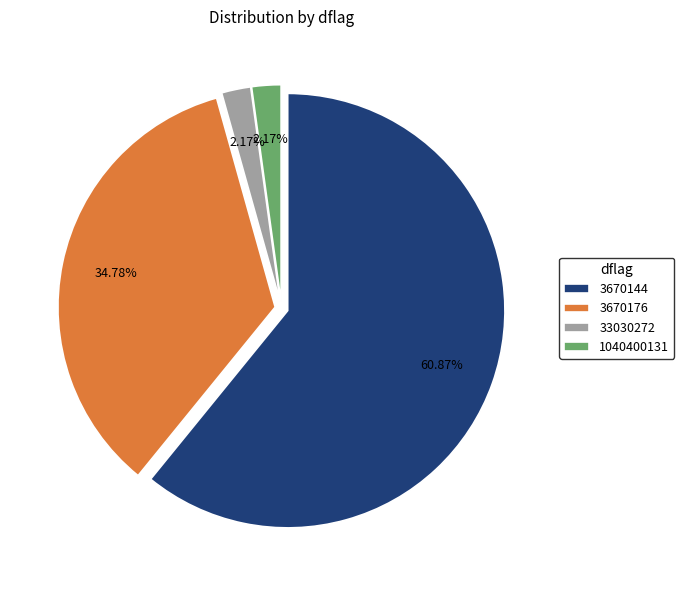

What percentage do 1040400131 and 3670144 together represent?

63.0%